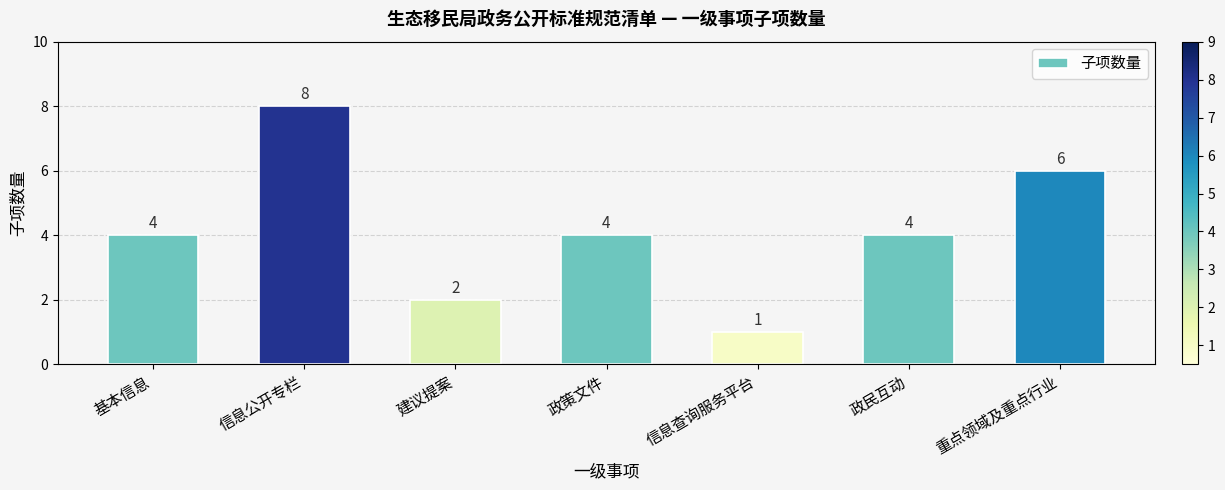

How many bars are there in total?

7